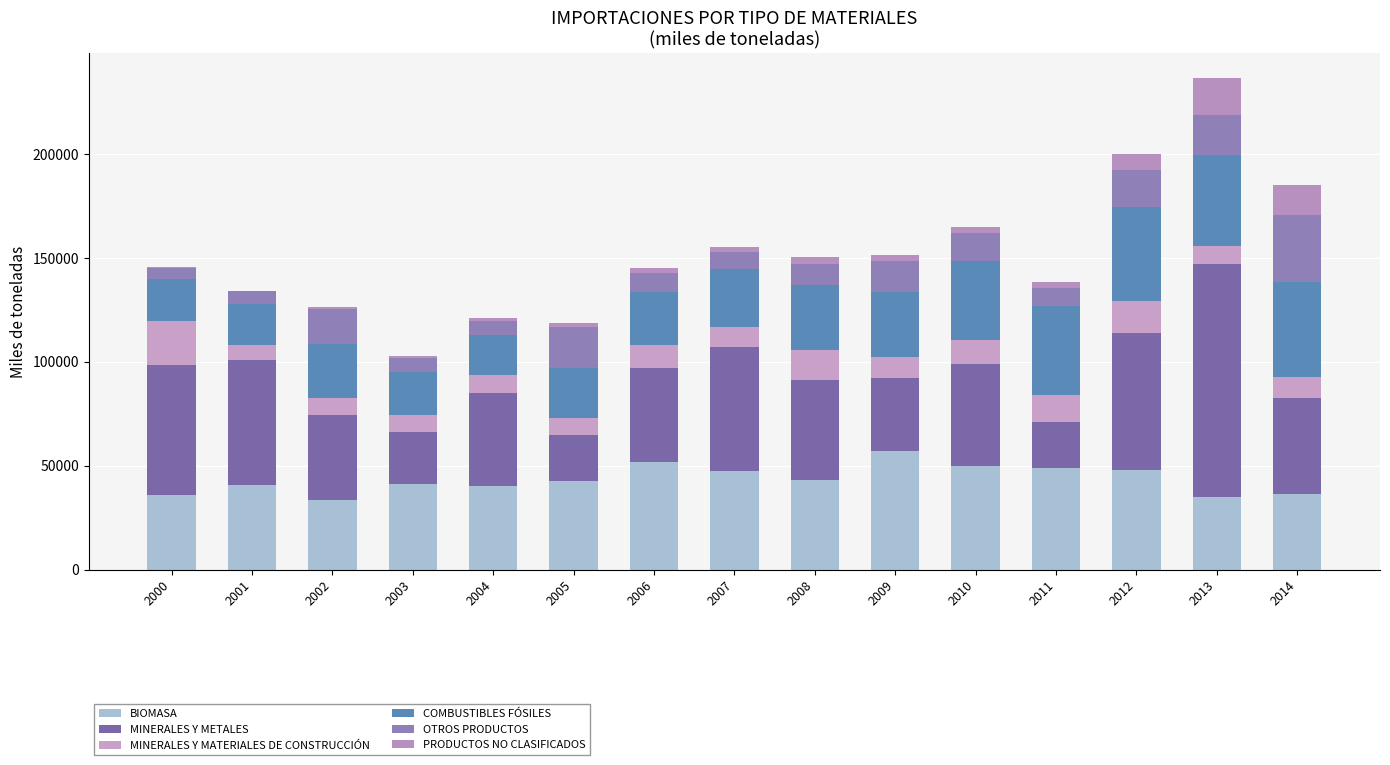

At which category is the sum across all series the highest?

2013